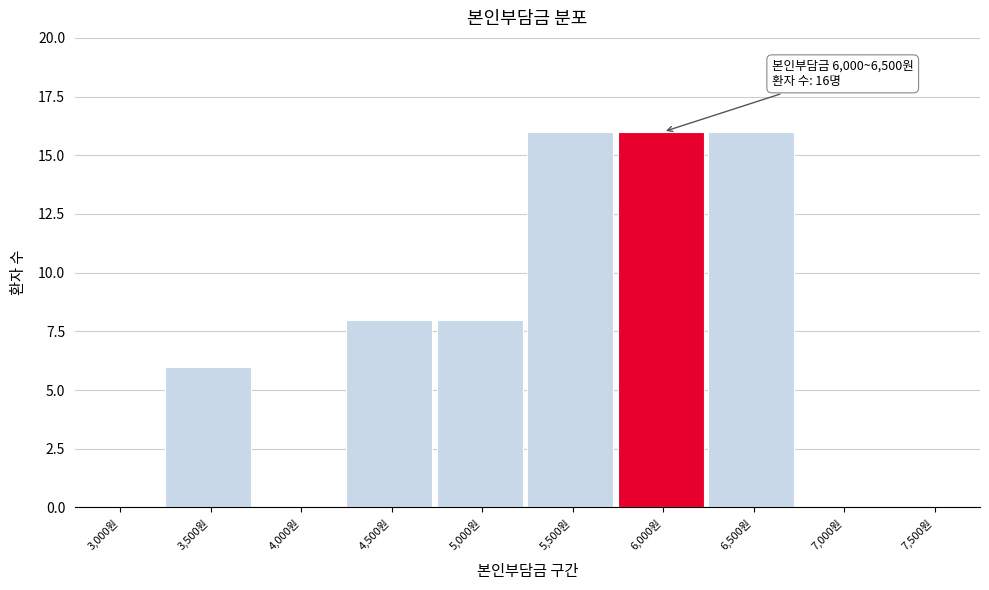

Reading right to left, list all the values displayed in this chart.

7,500원=0	7,000원=0	6,500원=16	6,000원=16	5,500원=16	5,000원=8	4,500원=8	4,000원=0	3,500원=6	3,000원=0